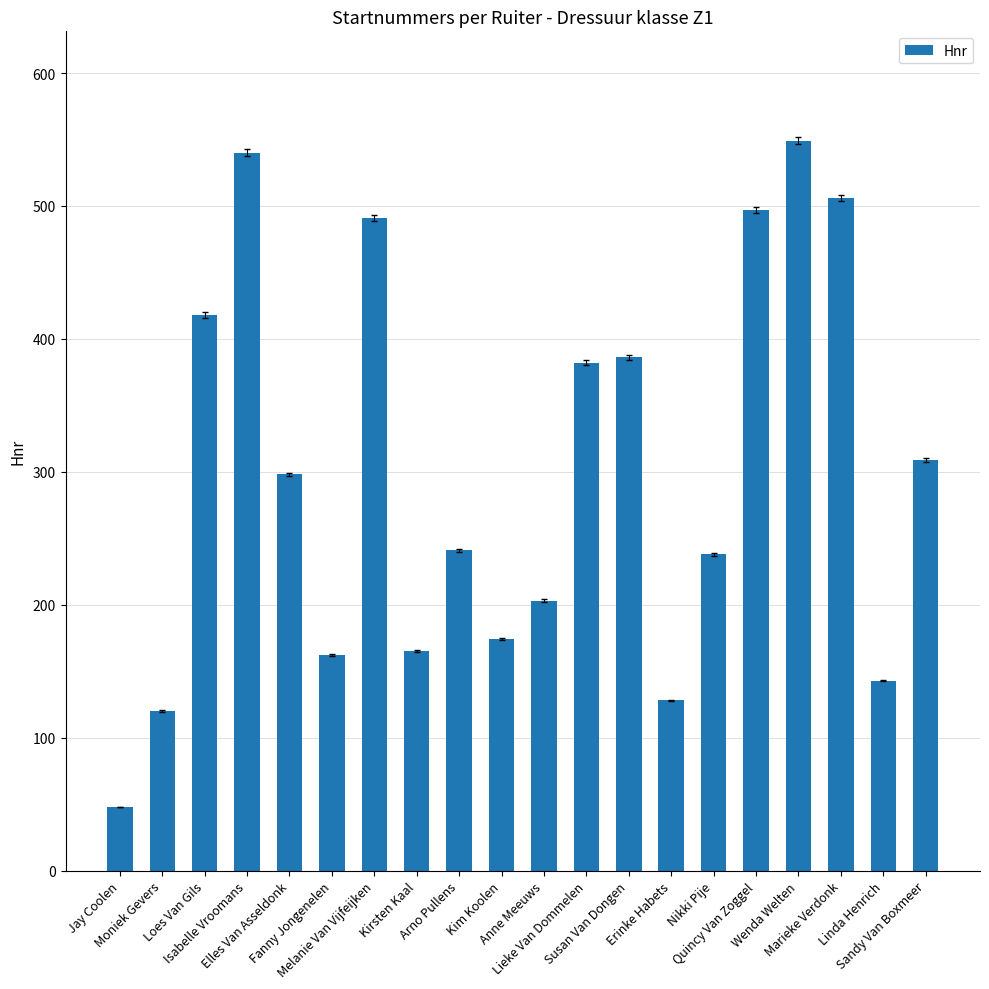

What is the average value?

300